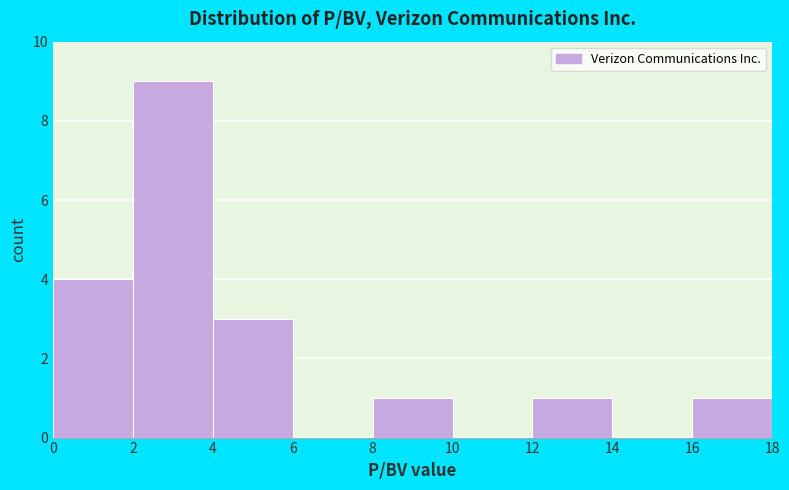

How tall is the bar that spans 16 to 18 on the x-axis? The values are not printed on the chart, so give them approximately, as read against the axis.

1